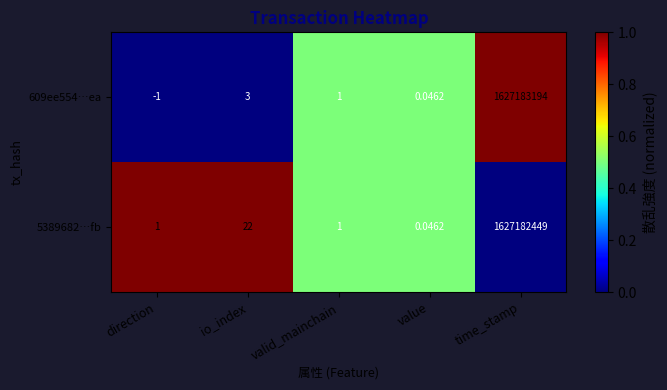

List the labels in order of 609ee554…ea value, largest first.

time_stamp, io_index, valid_mainchain, value, direction